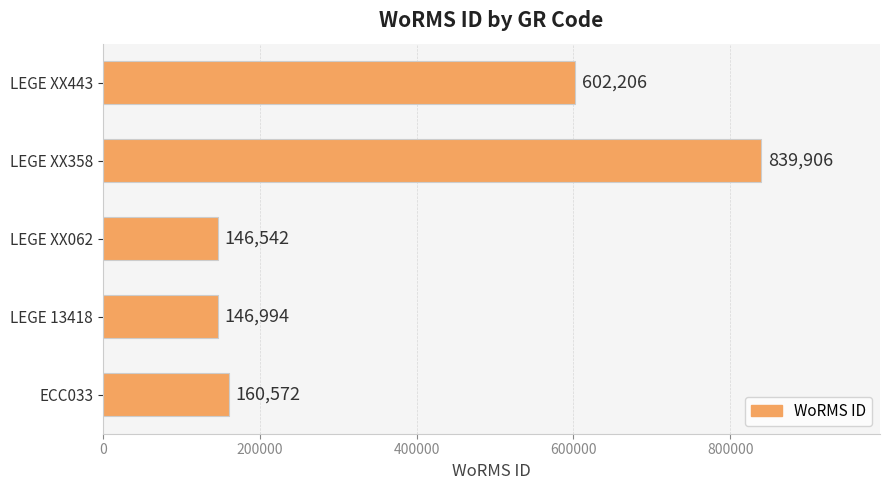

List the labels in order of value, largest first.

LEGE XX358, LEGE XX443, ECC033, LEGE 13418, LEGE XX062